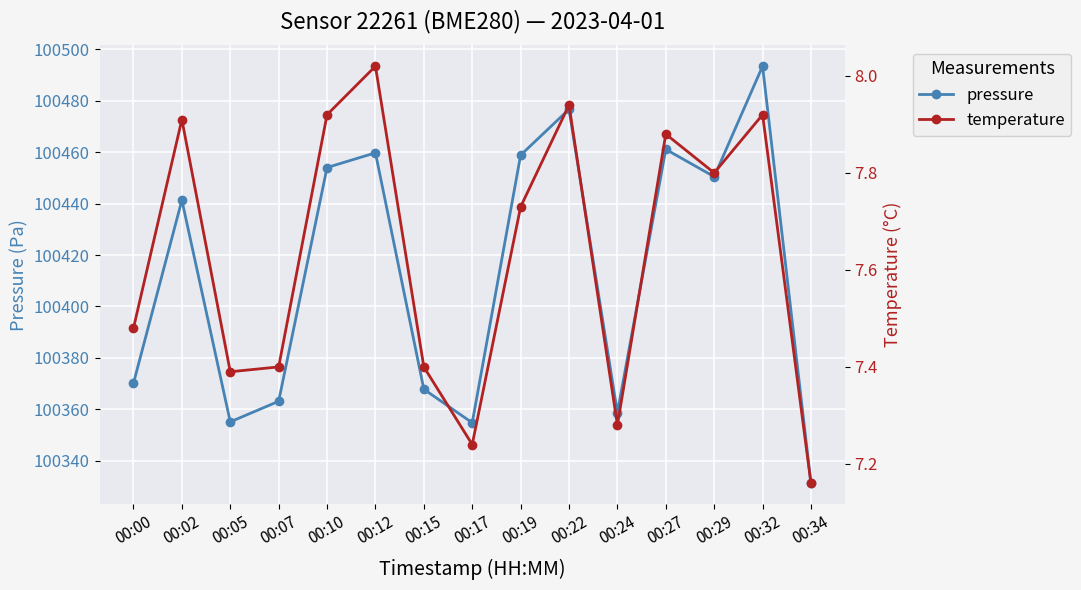

Between 00:05 and 00:15, which series saw the biggest shift?

pressure